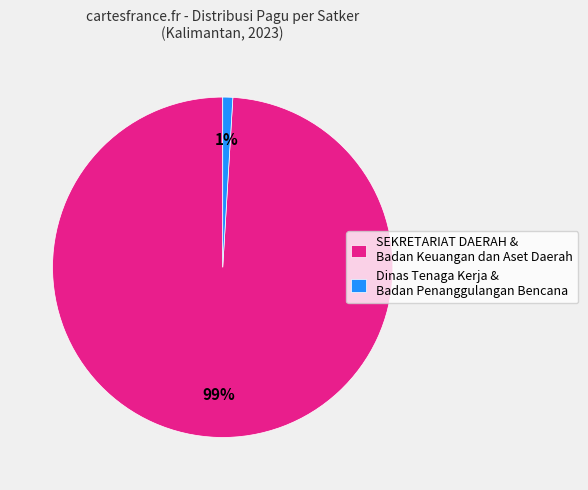

The SEKRETARIAT DAERAH & Badan Keuangan dan Aset Daerah slice represents 99% of the pie. True or false?

True